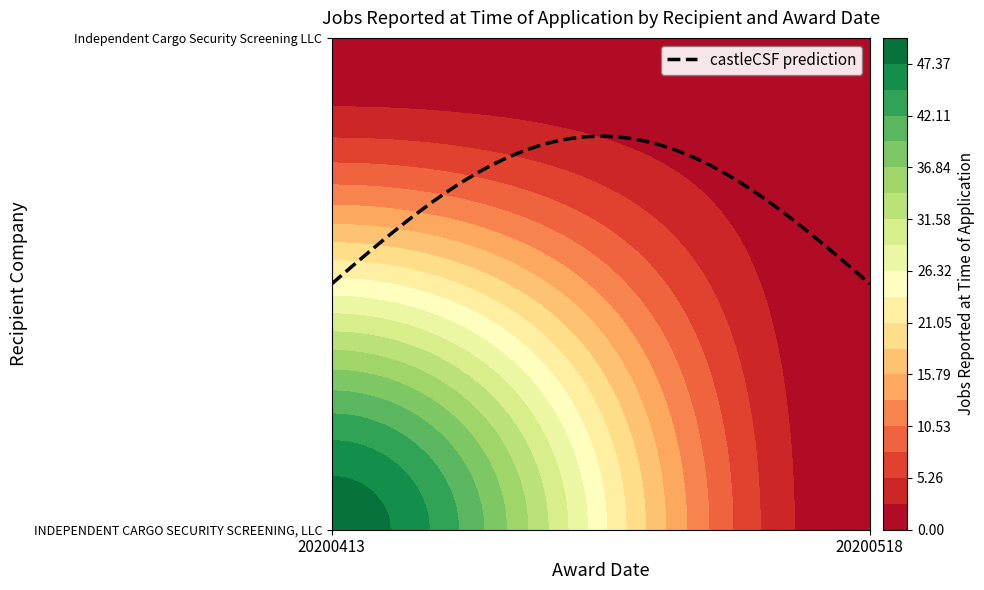

Reading left to right, transcribe all the data shown in this chart.

INDEPENDENT CARGO SECURITY SCREENING, LLC: 20200413=49	20200518=0
Independent Cargo Security Screening LLC: 20200413=0	20200518=0